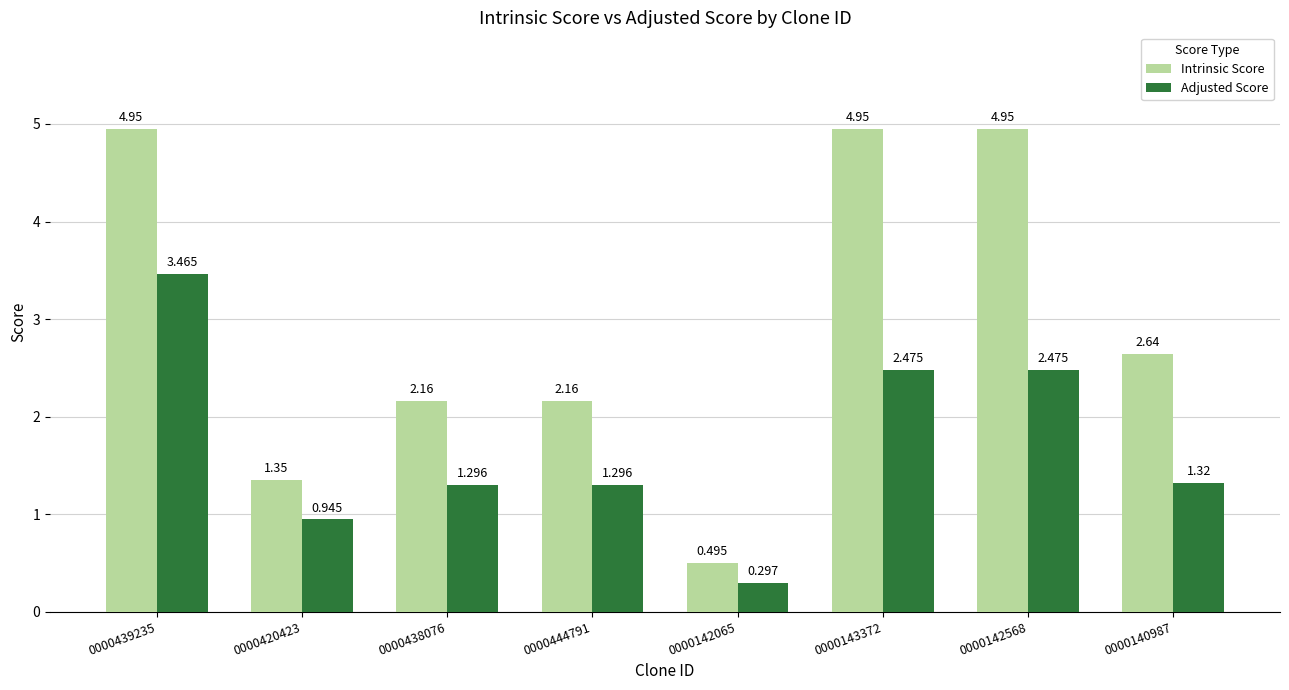

Are the bars horizontal?

No